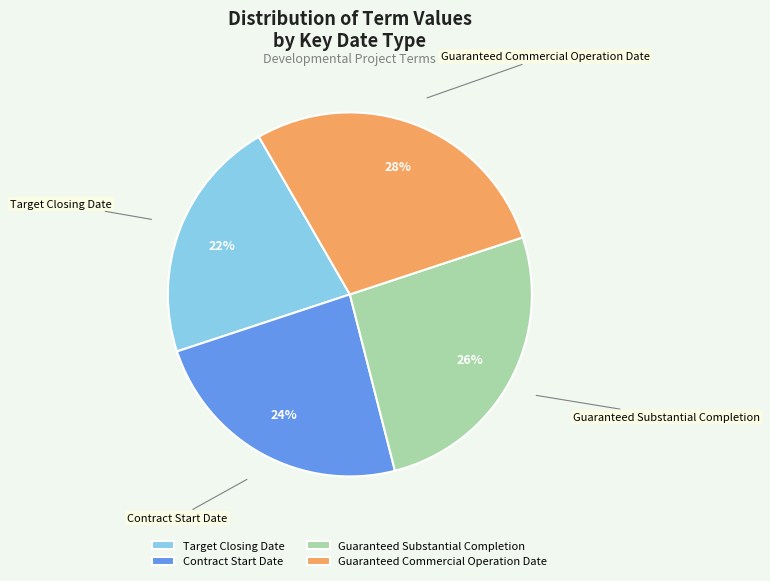

What percentage is the Target Closing Date slice, to the nearest percent?

22%